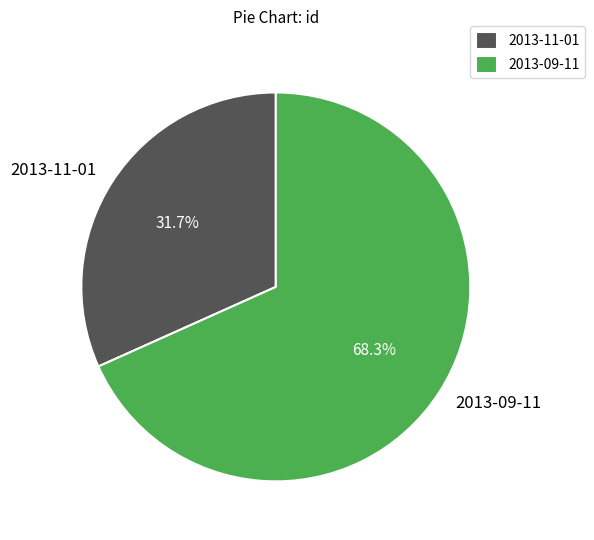

Between 2013-11-01 and 2013-09-11, which is larger?

2013-09-11